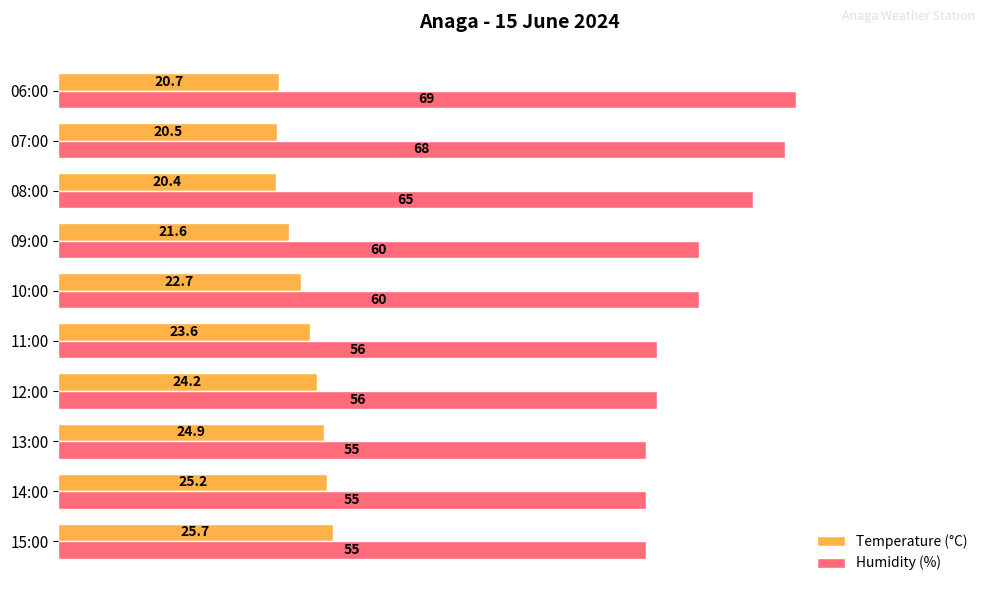

What is the difference between the Humidity (%) values at 06:00 and 11:00?

13.0